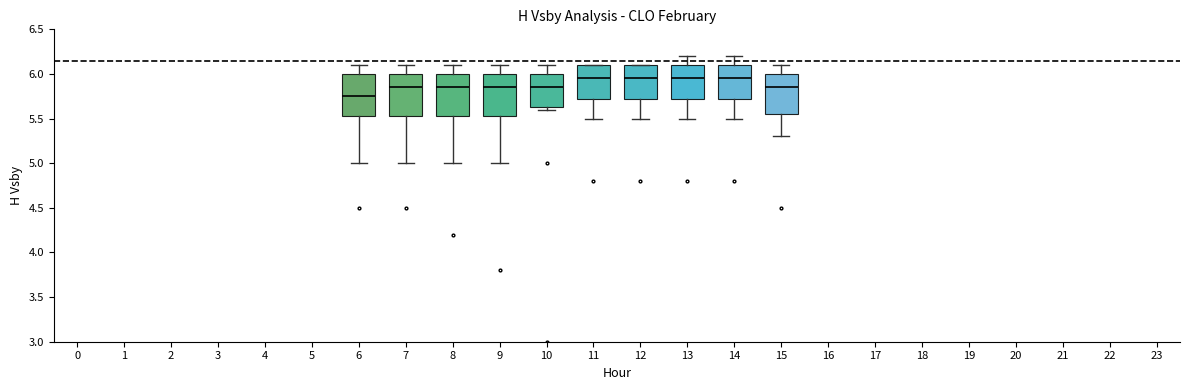

Where is the upper edge of the box at x = 12 on the y-axis? The values are not printed on the chart, so give them approximately, as read against the axis.

6.10